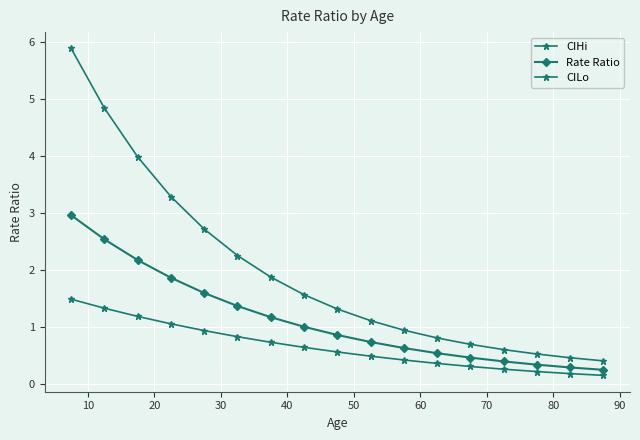

True or false: CIHi and CILo intersect in this chart.

False